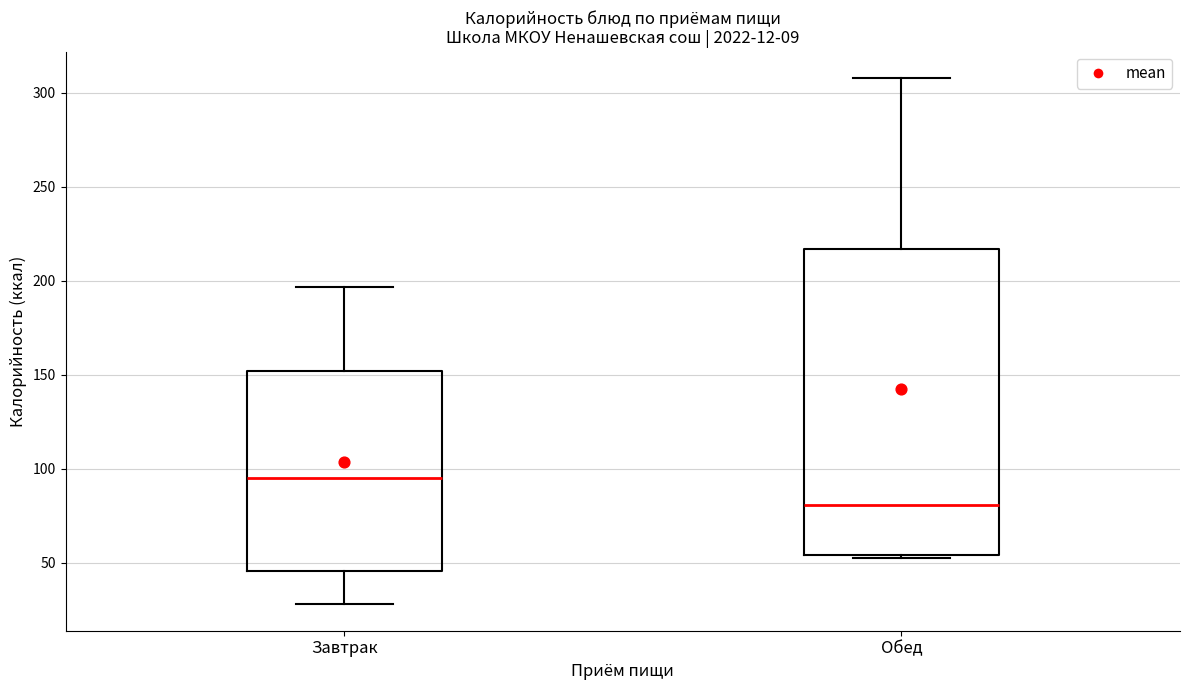

Which box is the tallest, from its lower edge to its upper edge?

Обед